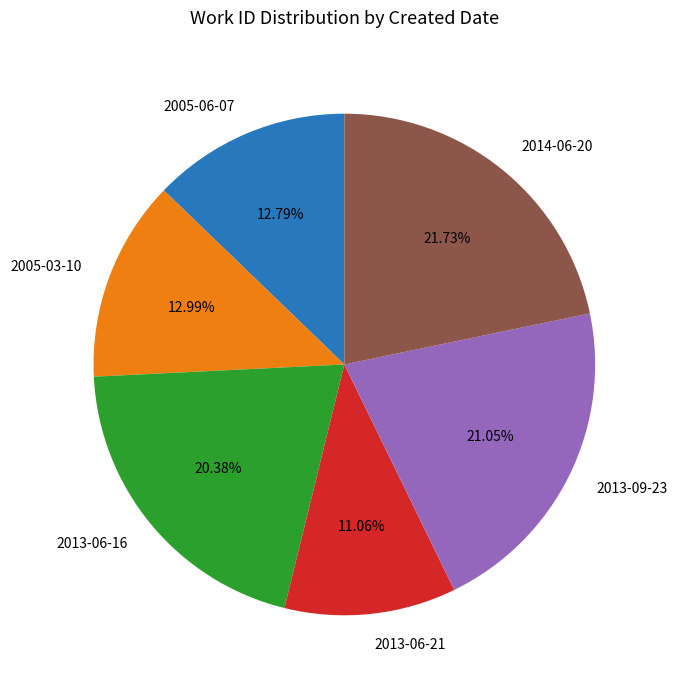

To the nearest percent, what percentage of the pie is 2014-06-20?

22%